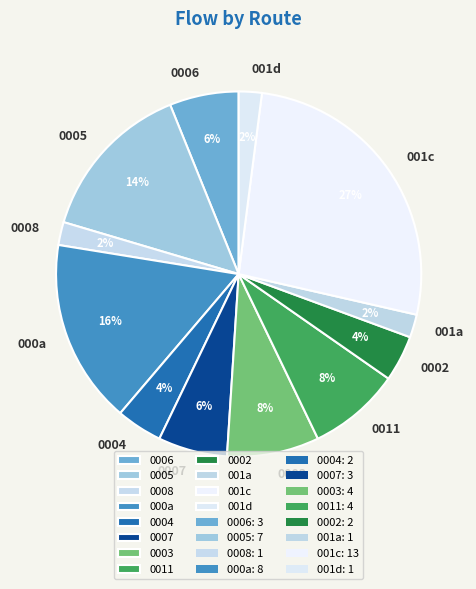

To the nearest percent, what percentage of the pie is 001c?

27%